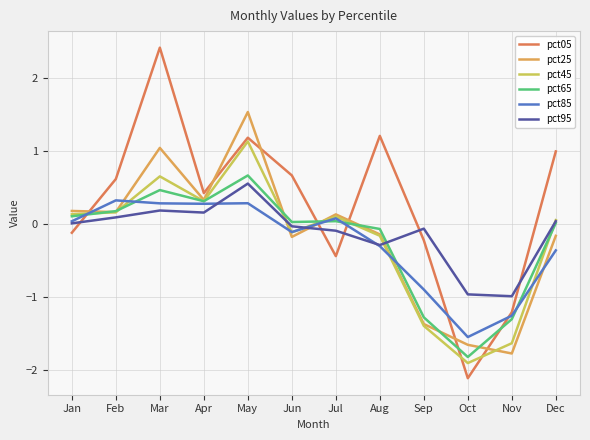

Which series has the largest range (max minus min)?

pct05